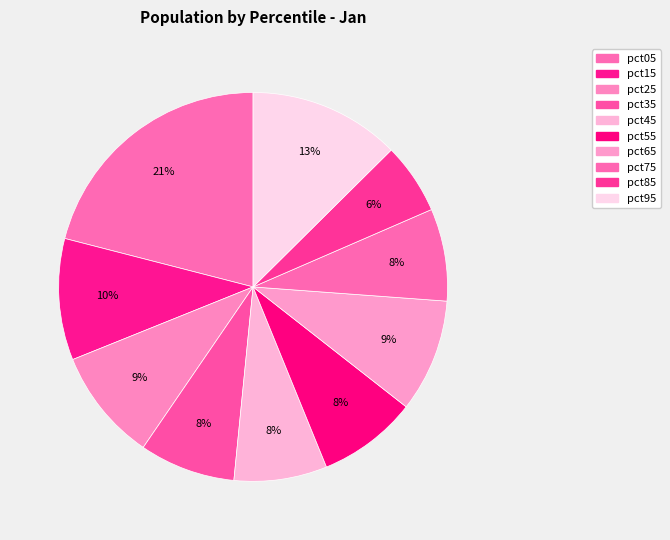

What percentage do pct65 and pct95 together represent?

22.0%